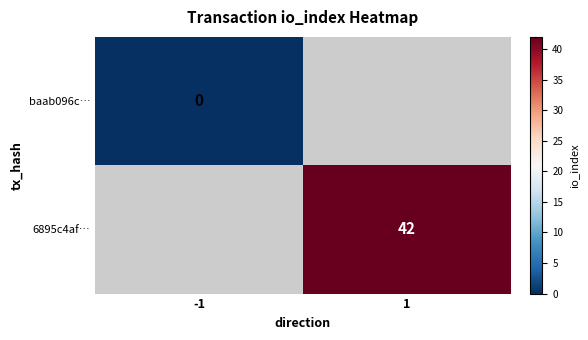

Is the value of 6895c4af… at 1 greater than the value of baab096c… at -1?

Yes